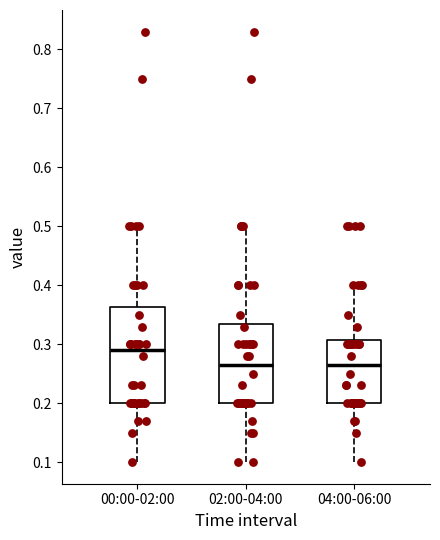

Comparing the boxes themselves (not the whiskers), which one is the tallest?

00:00-02:00